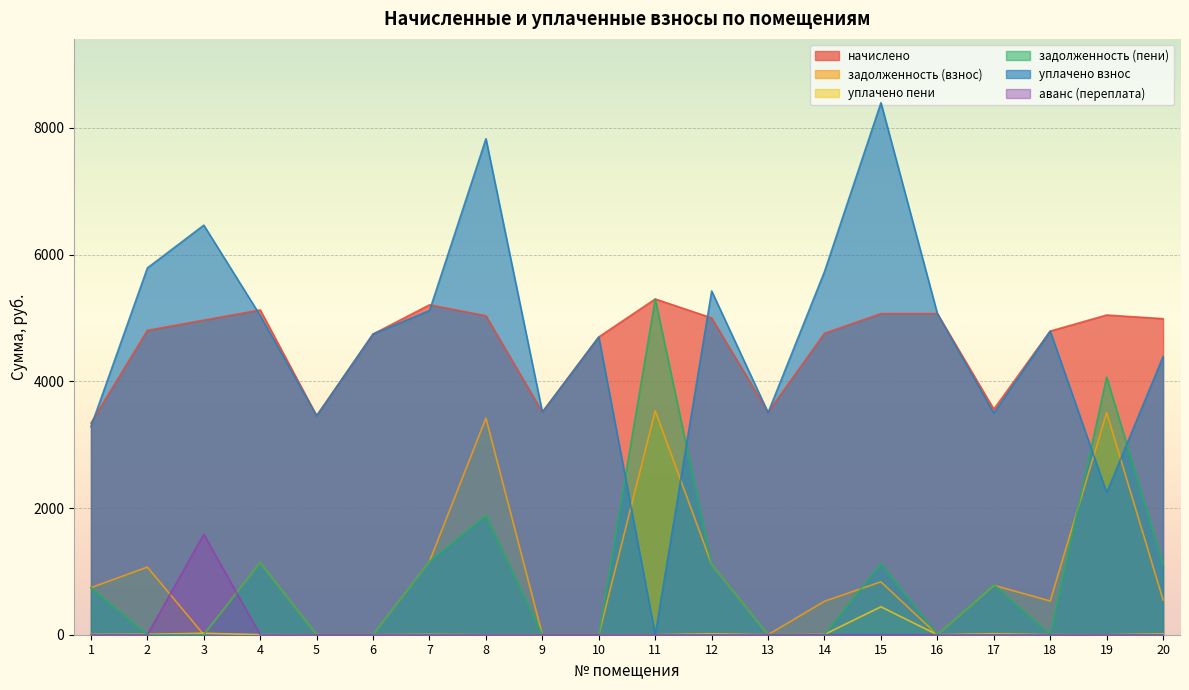

How many distinct data groups are displayed?

6